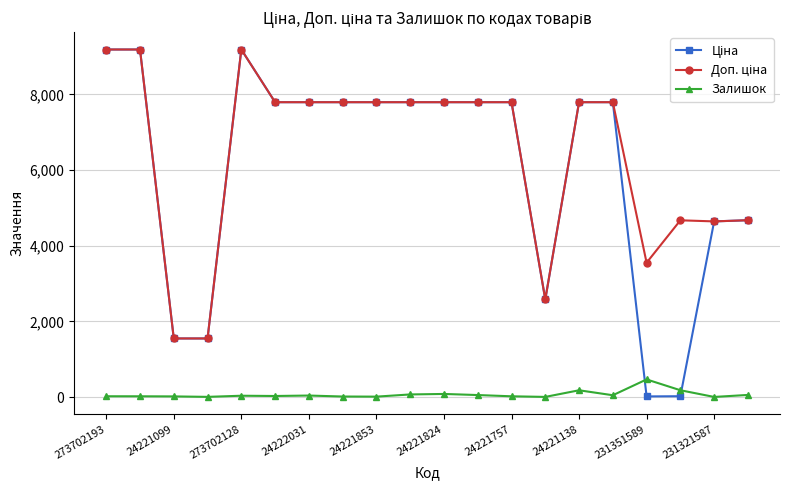

At how many categories does at least one series exceed 7500?

13